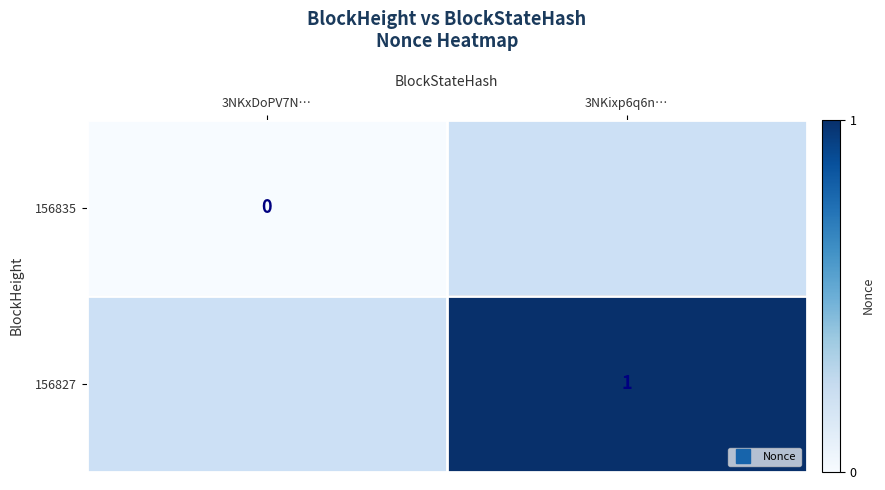

Between 3NKxDoPV7N… and 3NKixp6q6n…, which is larger?

3NKixp6q6n…